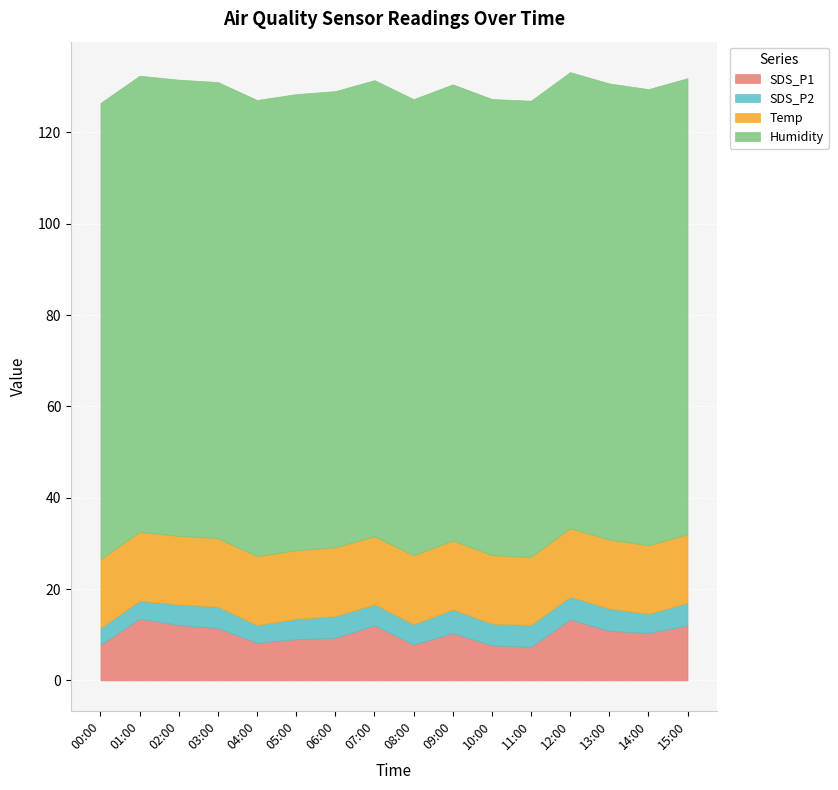

The Temp series shows 15.1 at 08:00. True or false?

True